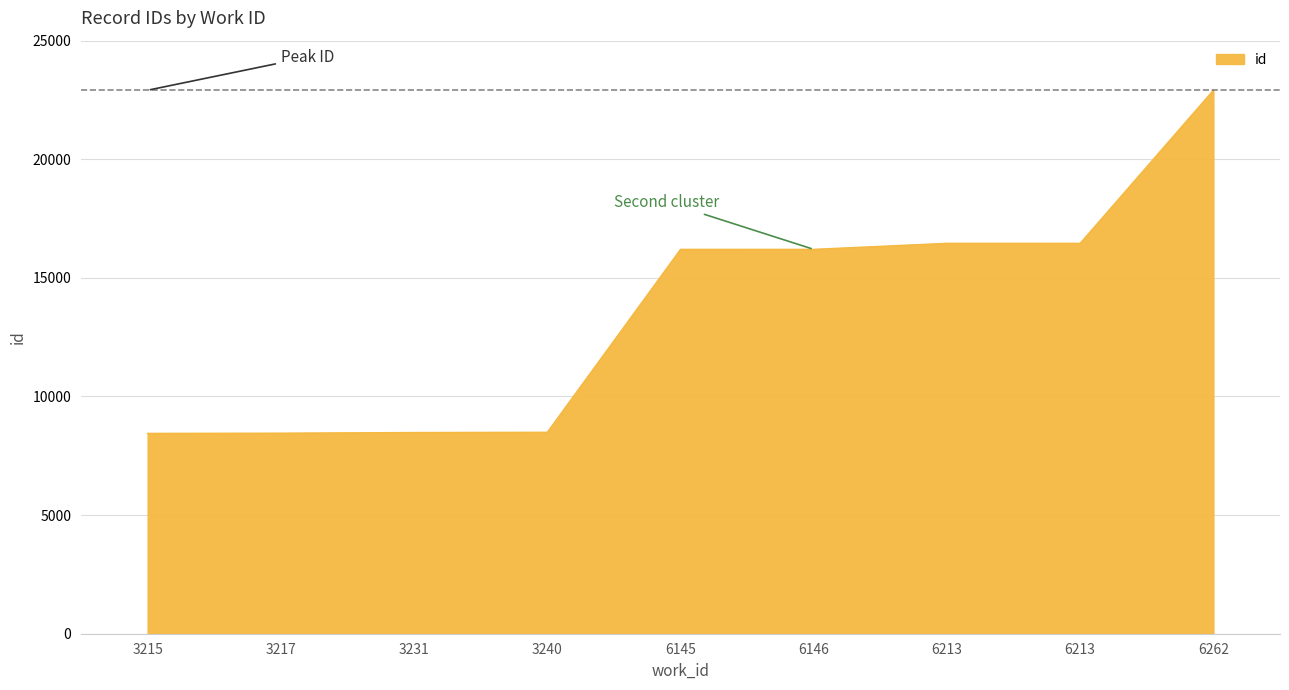

Which label corresponds to the smallest value in the chart?

3215